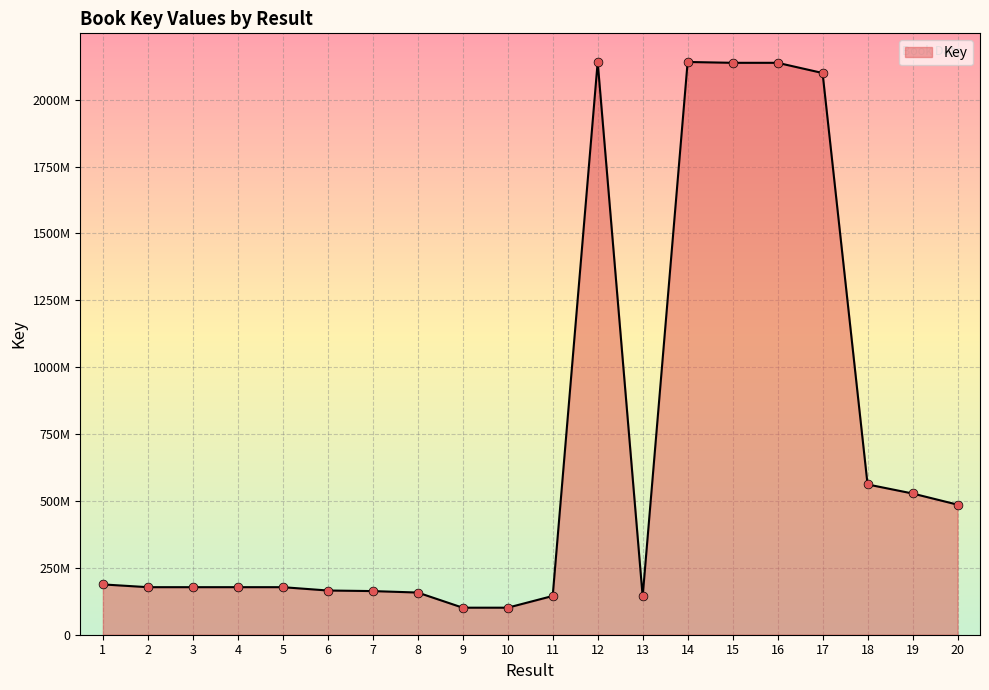

Which has a higher value, 4 or 11?

4